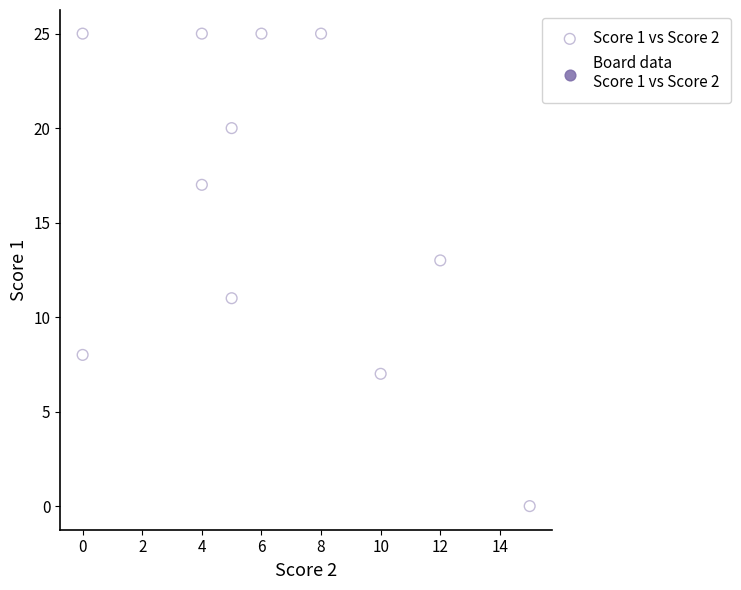

What is the average Y value?

16